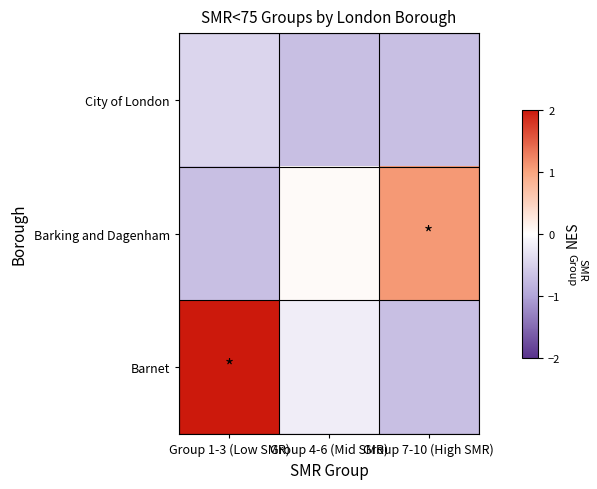

Rank the series by their average value, from lowest to highest.

City of London, Barking and Dagenham, Barnet